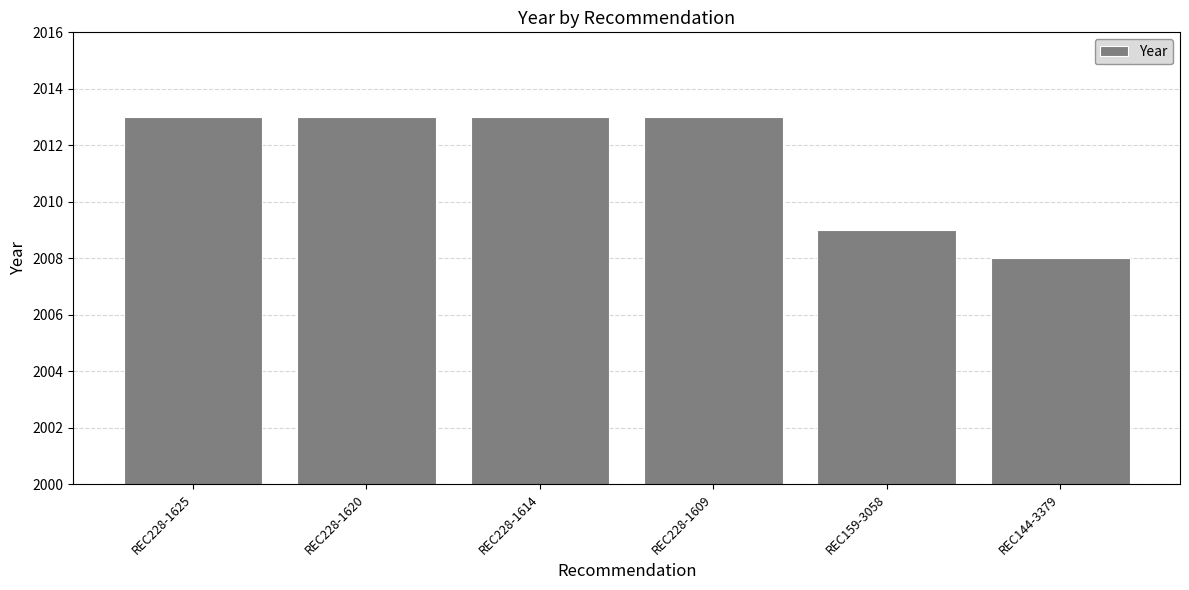

How many data points are less than 2013?

2